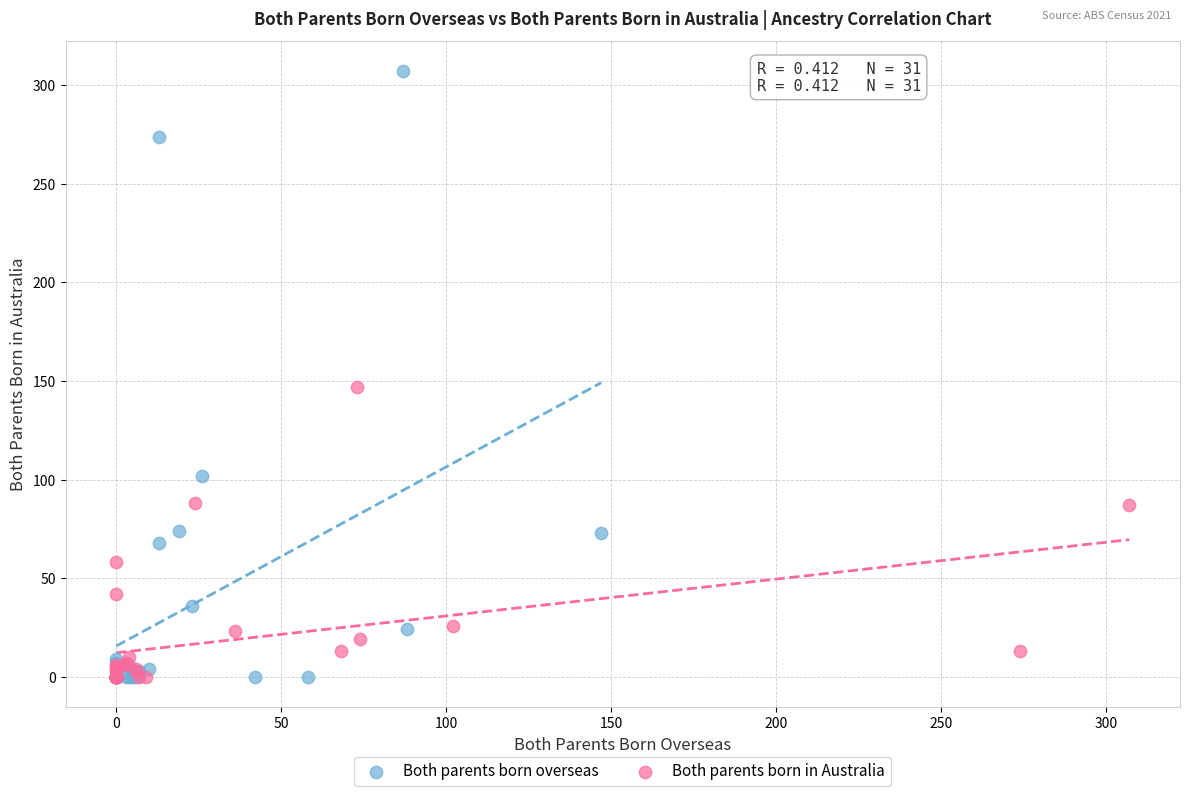

Which series contains the highest Y value?

Both parents born overseas